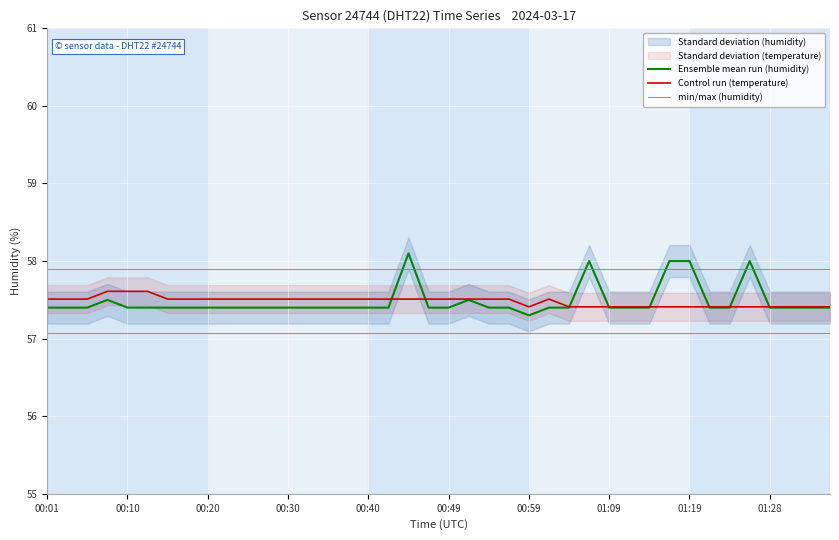

True or false: Control run (temperature) and min/max (humidity) intersect in this chart.

False